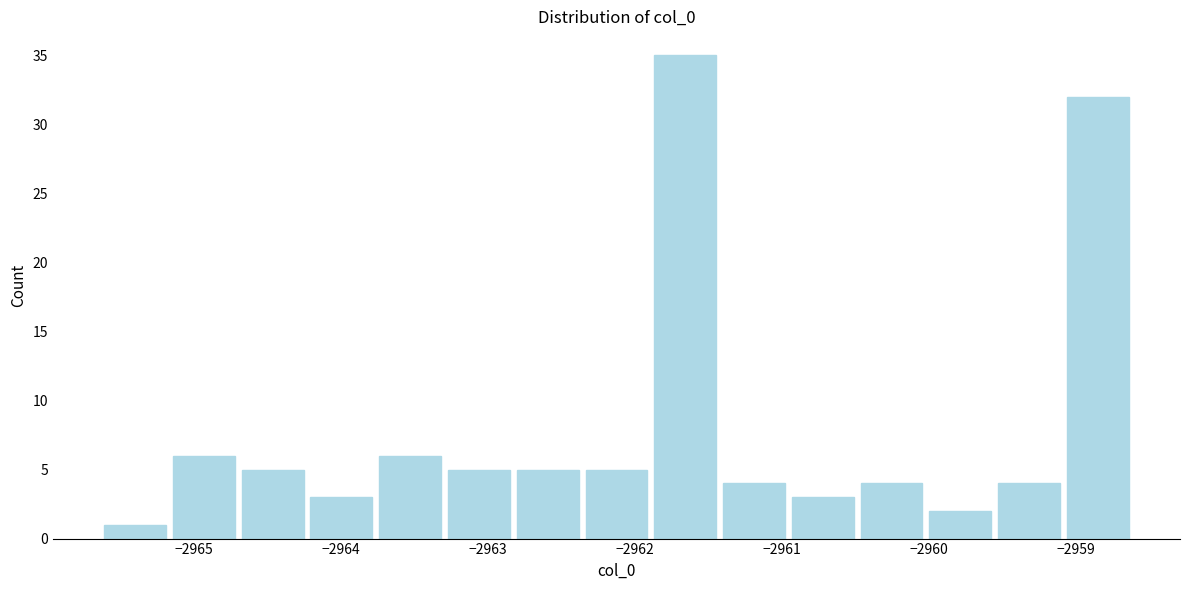

Reading left to right, list every bar in this chart as the range it spans on the x-axis followed by its height. Neither the bar edges nor the heights are printed on the chart, so give them approximately, as read against the axes.

-2965.6 to -2965.2: 1
-2965.2 to -2964.7: 6
-2964.7 to -2964.2: 5
-2964.2 to -2963.8: 3
-2963.8 to -2963.3: 6
-2963.3 to -2962.8: 5
-2962.8 to -2962.4: 5
-2962.4 to -2961.9: 5
-2961.9 to -2961.4: 35
-2961.4 to -2961.0: 4
-2961.0 to -2960.5: 3
-2960.5 to -2960.0: 4
-2960.0 to -2959.6: 2
-2959.6 to -2959.1: 4
-2959.1 to -2958.6: 32